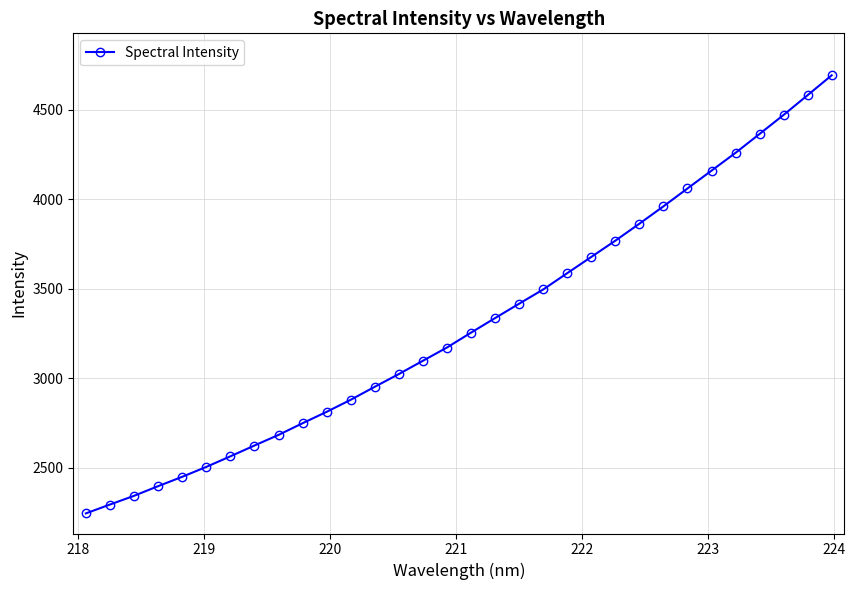

True or false: the data has more than 2 interior local peaks.

False